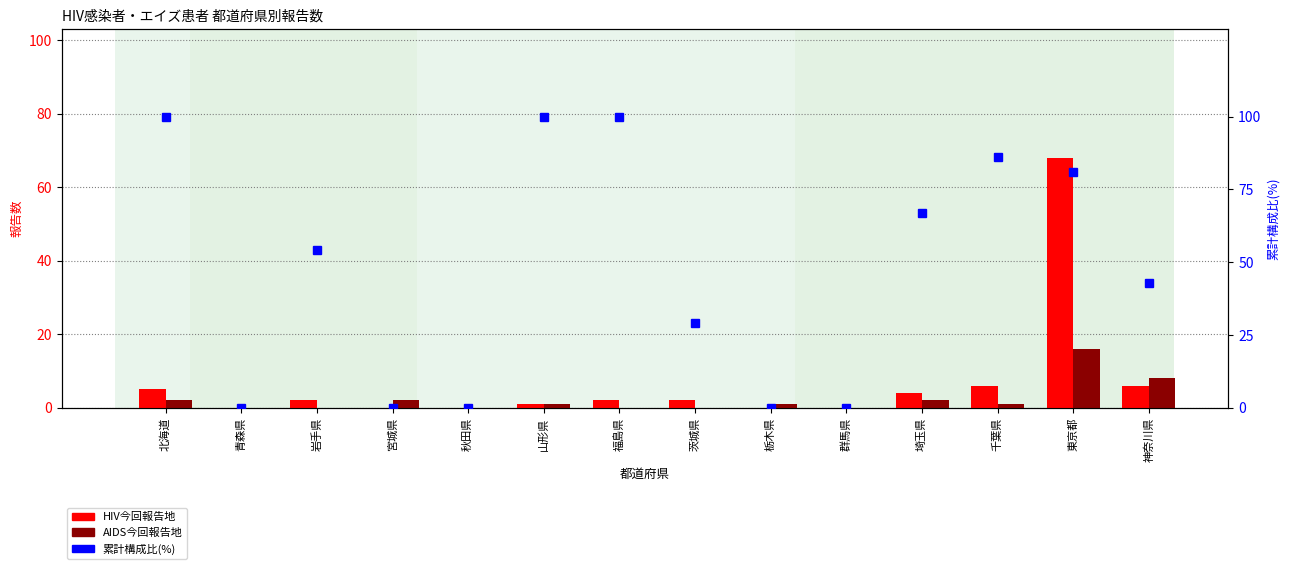

At which label is 累計構成比(%) closest to 50?

岩手県